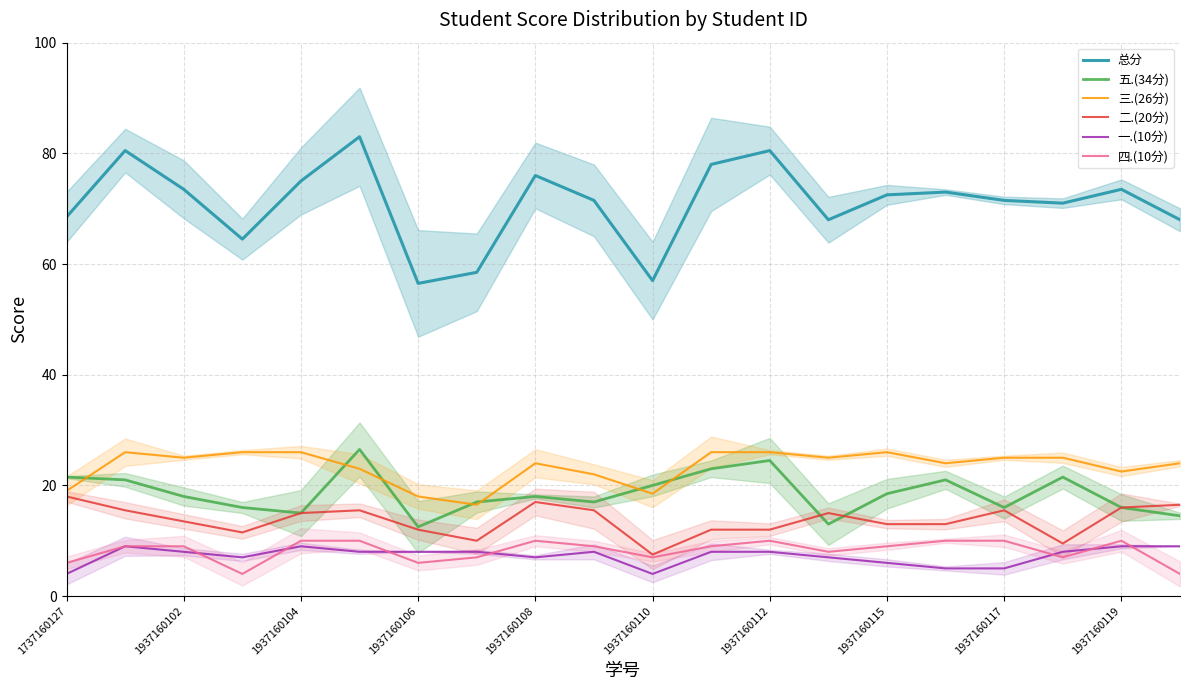

Reading right to left, transcribe all the data shown in this chart.

总分: 68.0	73.5	71.0	71.5	73.0	72.5	68.0	80.5	78.0	57.0	71.5	76.0	58.5	56.5	83.0	75.0	64.5	73.5	80.5	68.5
五.(34分): 14.5	16.0	21.5	16.0	21.0	18.5	13.0	24.5	23.0	20.0	17.0	18.0	17.0	12.5	26.5	15.0	16.0	18.0	21.0	21.5
三.(26分): 24.0	22.5	25.0	25.0	24.0	26.0	25.0	26.0	26.0	18.5	22.0	24.0	16.5	18.0	23.0	26.0	26.0	25.0	26.0	19.0
二.(20分): 16.5	16.0	9.5	15.5	13.0	13.0	15.0	12.0	12.0	7.5	15.5	17.0	10.0	12.0	15.5	15.0	11.5	13.5	15.5	18.0
一.(10分): 9.0	9.0	8.0	5.0	5.0	6.0	7.0	8.0	8.0	4.0	8.0	7.0	8.0	8.0	8.0	9.0	7.0	8.0	9.0	4.0
四.(10分): 4.0	10.0	7.0	10.0	10.0	9.0	8.0	10.0	9.0	7.0	9.0	10.0	7.0	6.0	10.0	10.0	4.0	9.0	9.0	6.0